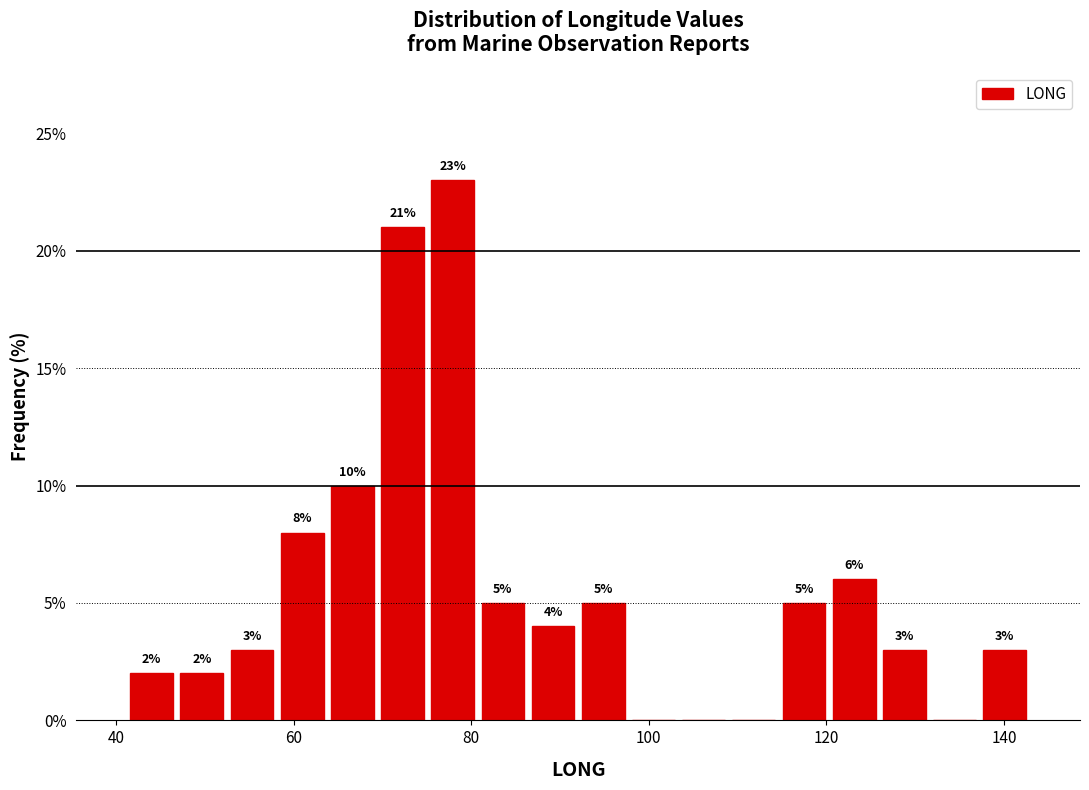

Read against the x-axis, roughly where is the centre of the tallest bar?

78